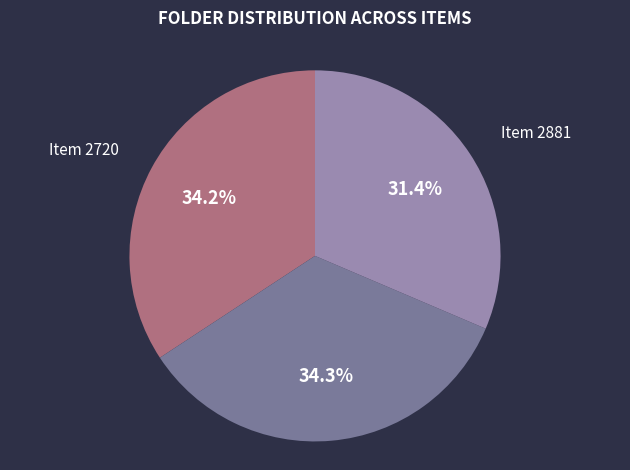

To the nearest percent, what percentage of the pie is Item 2728?

34%